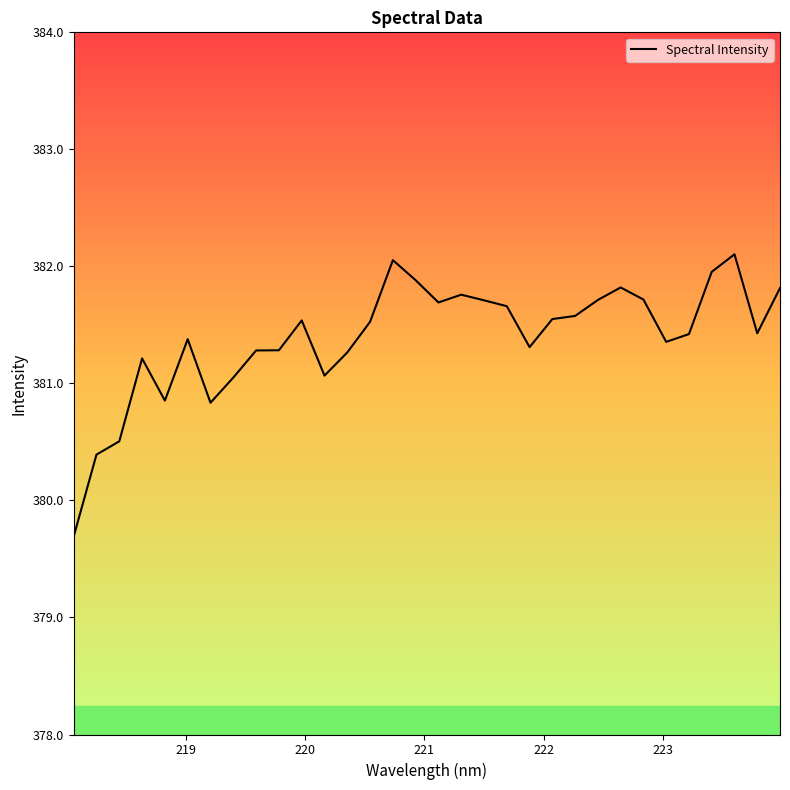

What is the value of the 26th point from the left?

381.7